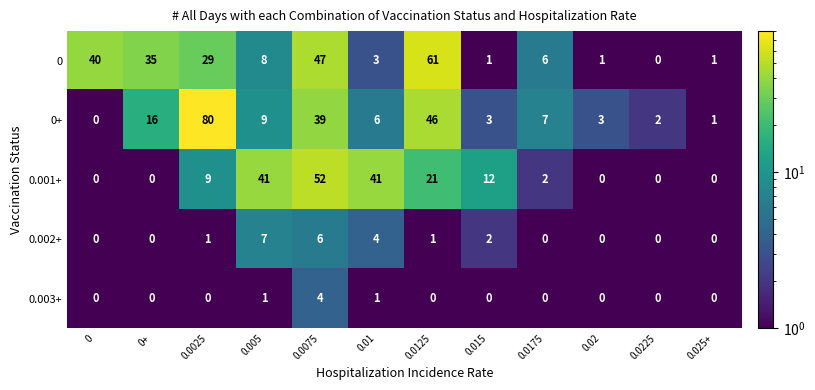

What is the total value across all series at 0.005?

66